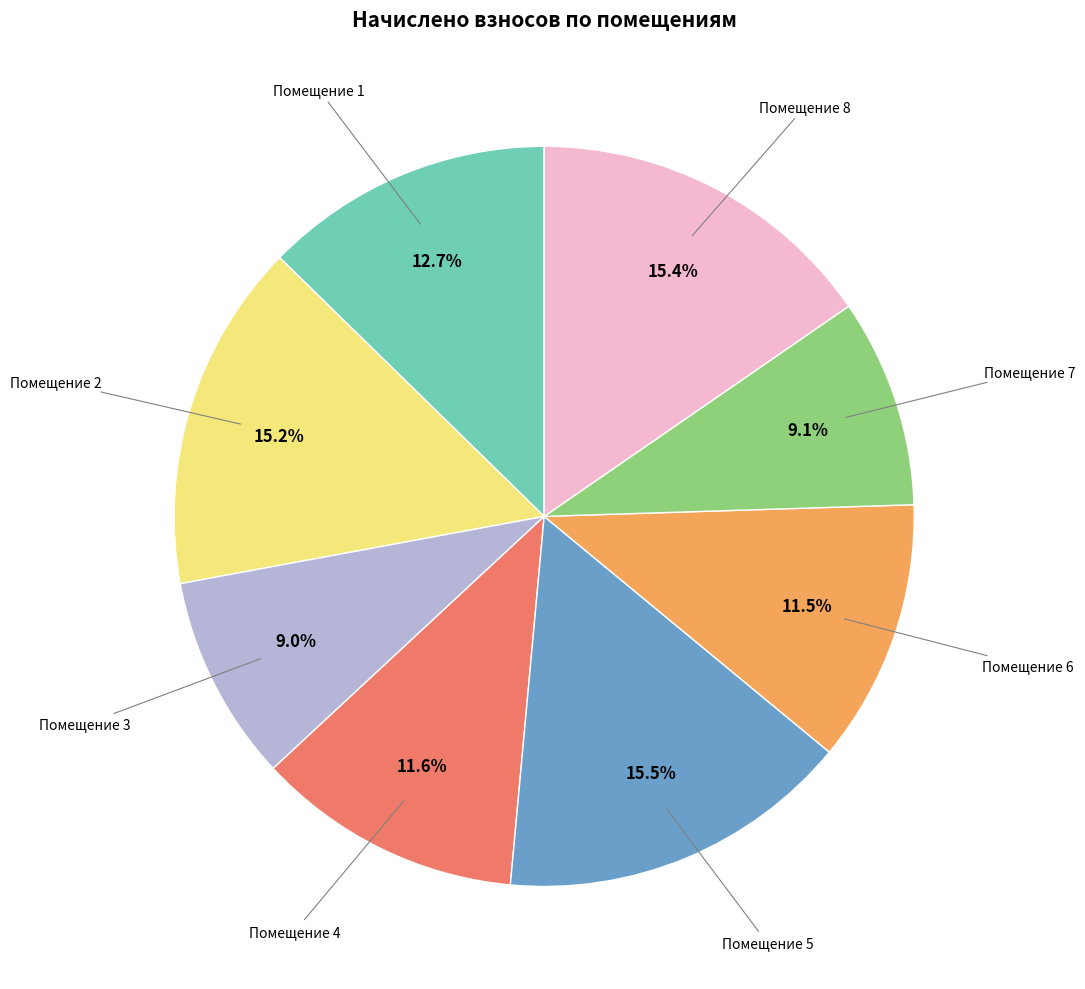

To the nearest percent, what is the difference between the largest and smallest slice percentages?

6%